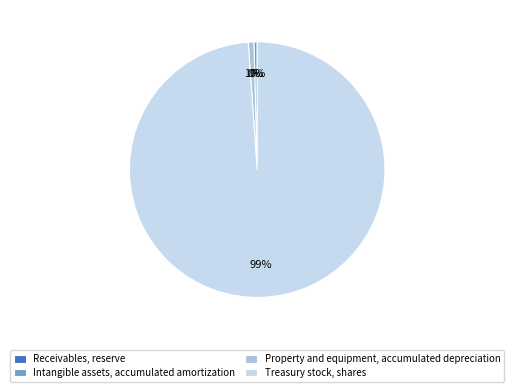

To the nearest percent, what is the difference between the largest and smallest slice percentages?

99%